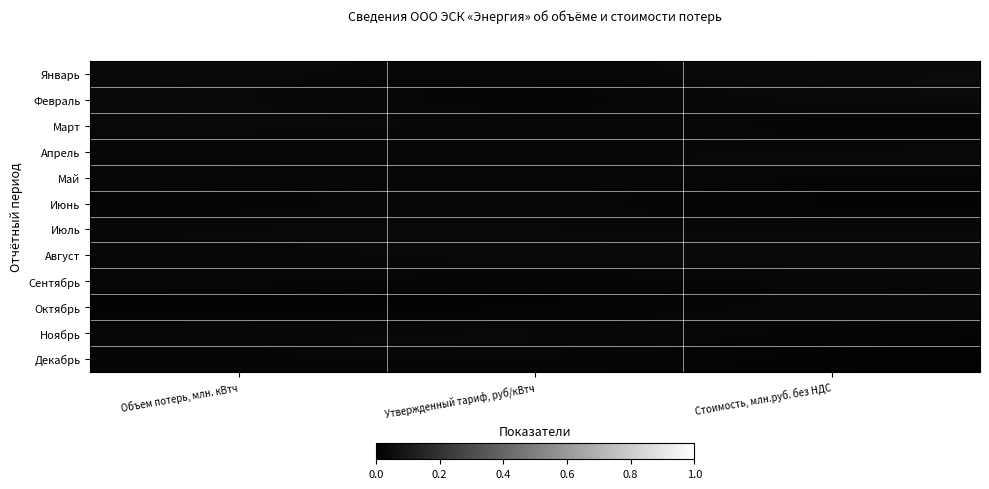

Reading right to left, extract all data points from this chart.

Январь: Стоимость, млн.руб. без НДС=0.0	Утвержденный тариф, руб/кВтч=0.0	Объем потерь, млн. кВтч=0.0
Февраль: Стоимость, млн.руб. без НДС=0.0	Утвержденный тариф, руб/кВтч=0.0	Объем потерь, млн. кВтч=0.0
Март: Стоимость, млн.руб. без НДС=0.0	Утвержденный тариф, руб/кВтч=0.0	Объем потерь, млн. кВтч=0.0
Апрель: Стоимость, млн.руб. без НДС=0.0	Утвержденный тариф, руб/кВтч=0.0	Объем потерь, млн. кВтч=0.0
Май: Стоимость, млн.руб. без НДС=0.0	Утвержденный тариф, руб/кВтч=0.0	Объем потерь, млн. кВтч=0.0
Июнь: Стоимость, млн.руб. без НДС=0.0	Утвержденный тариф, руб/кВтч=0.0	Объем потерь, млн. кВтч=0.0
Июль: Стоимость, млн.руб. без НДС=0.0	Утвержденный тариф, руб/кВтч=0.0	Объем потерь, млн. кВтч=0.0
Август: Стоимость, млн.руб. без НДС=0.0	Утвержденный тариф, руб/кВтч=0.0	Объем потерь, млн. кВтч=0.0
Сентябрь: Стоимость, млн.руб. без НДС=0.0	Утвержденный тариф, руб/кВтч=0.0	Объем потерь, млн. кВтч=0.0
Октябрь: Стоимость, млн.руб. без НДС=0.0	Утвержденный тариф, руб/кВтч=0.0	Объем потерь, млн. кВтч=0.0
Ноябрь: Стоимость, млн.руб. без НДС=0.0	Утвержденный тариф, руб/кВтч=0.0	Объем потерь, млн. кВтч=0.0
Декабрь: Стоимость, млн.руб. без НДС=0.0	Утвержденный тариф, руб/кВтч=0.0	Объем потерь, млн. кВтч=0.0